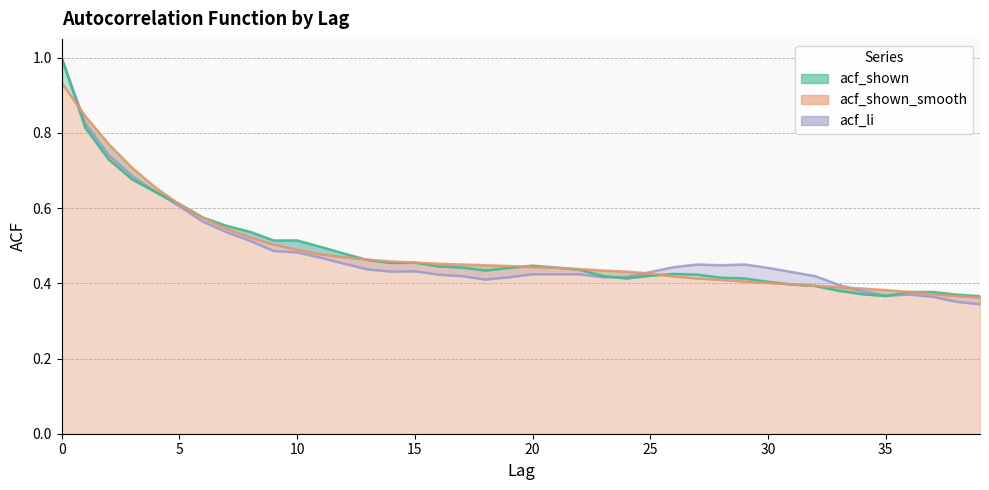

Where do acf_li and acf_shown_smooth first cross each other?

0 and 1